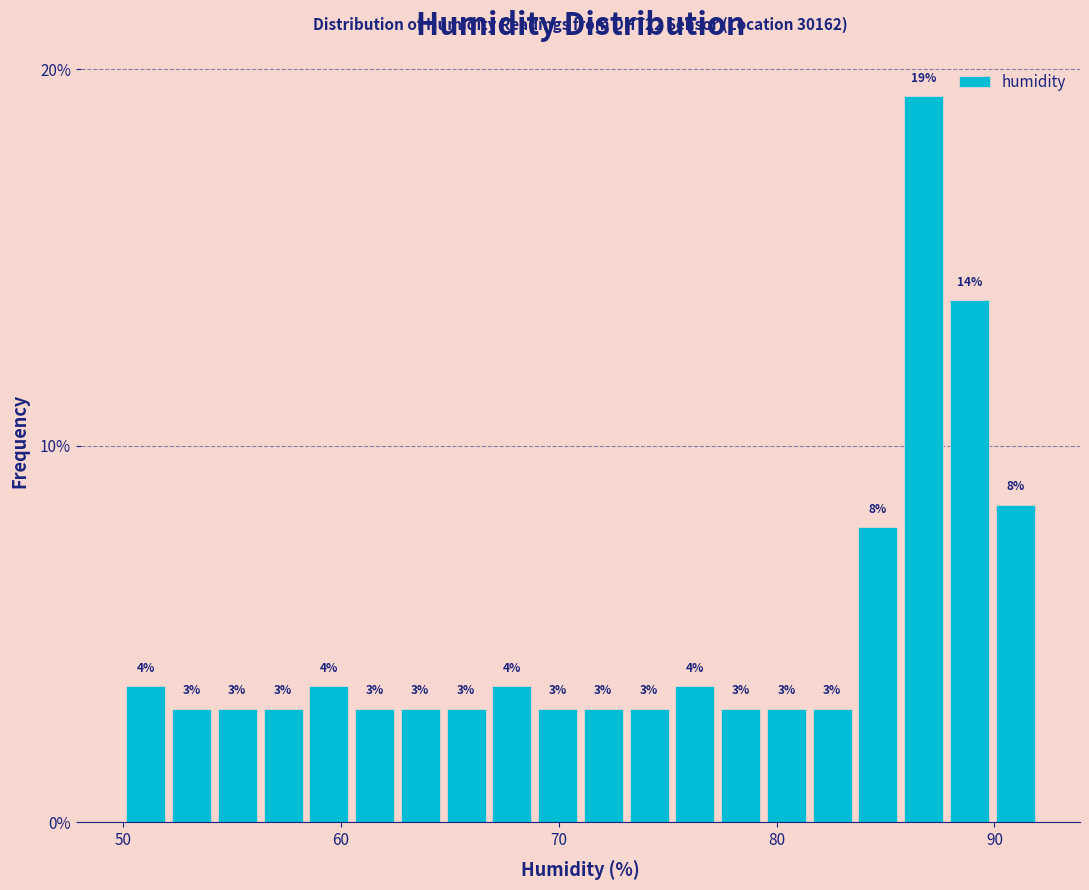

Around what value on the x-axis is the tallest bar? Give the approximate position of its centre, as read against the axis.

87